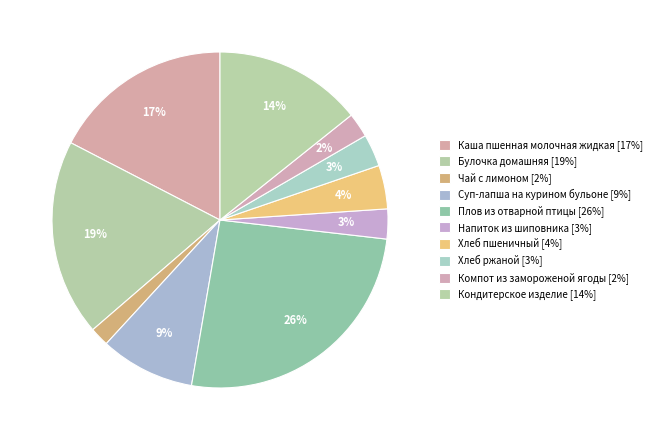

Count the number of slices in the pie.

10